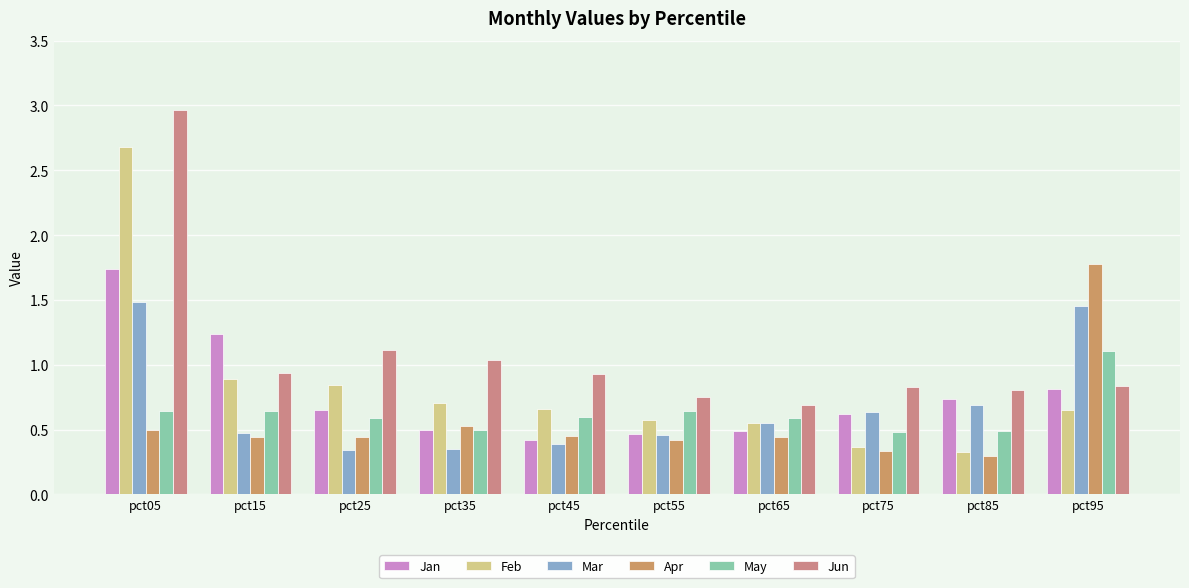

What is the average value of the Jun series?

1.1